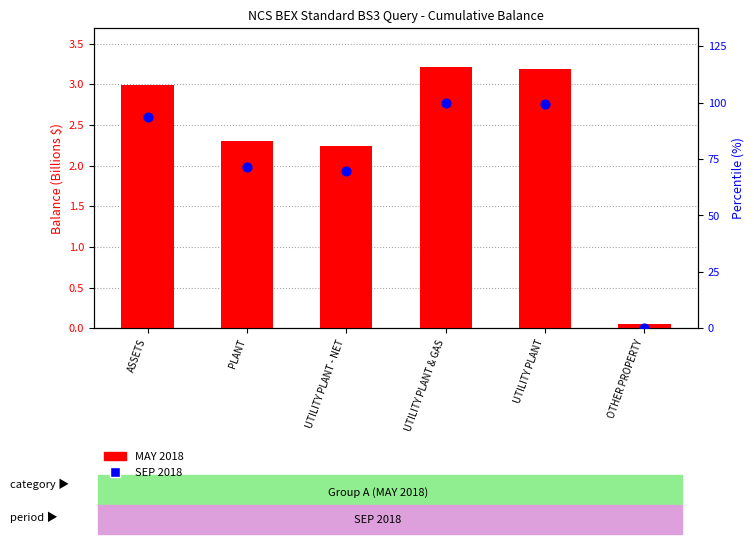

At how many categories does at least one series exceed 94?

2